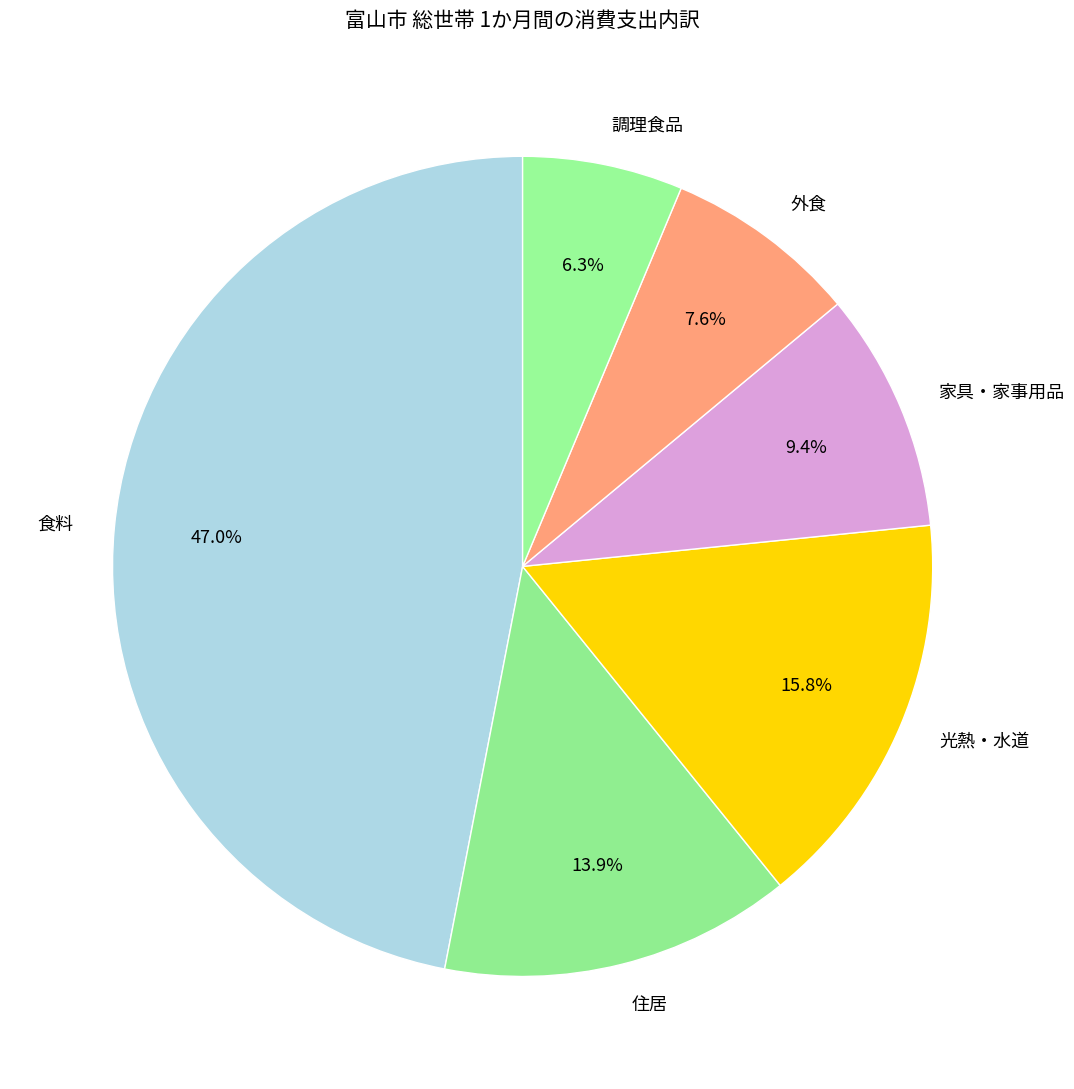

Which slice is the smallest?

調理食品